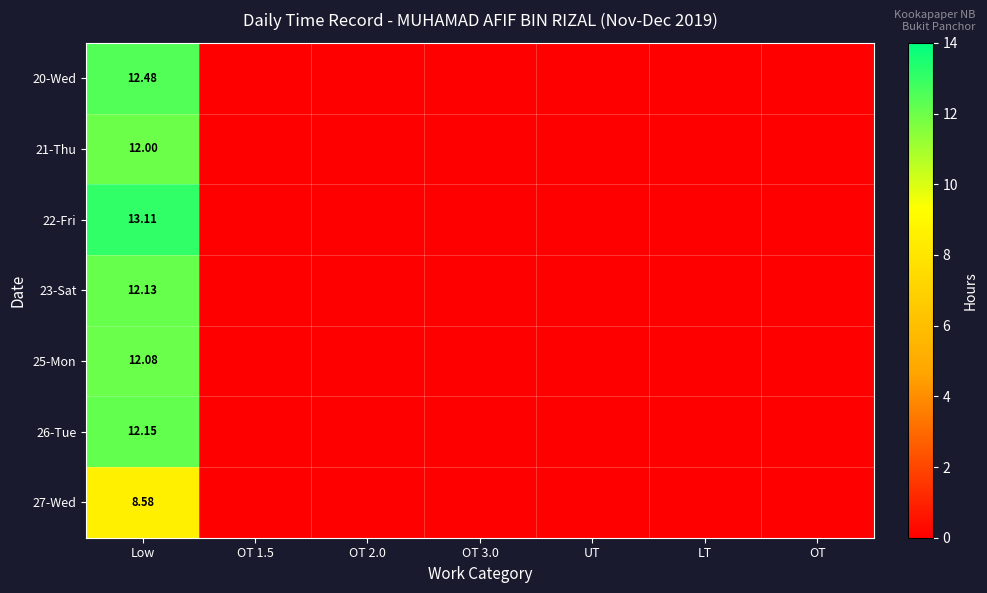

At which category is the sum across all series the highest?

Low